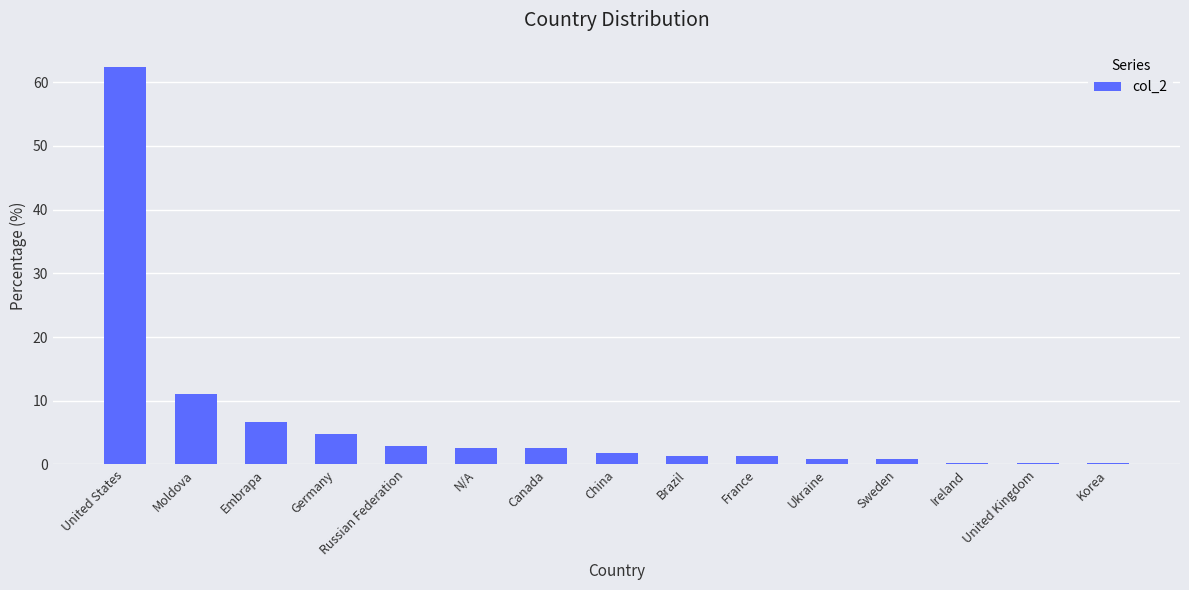

What is the smallest value displayed?

0.3